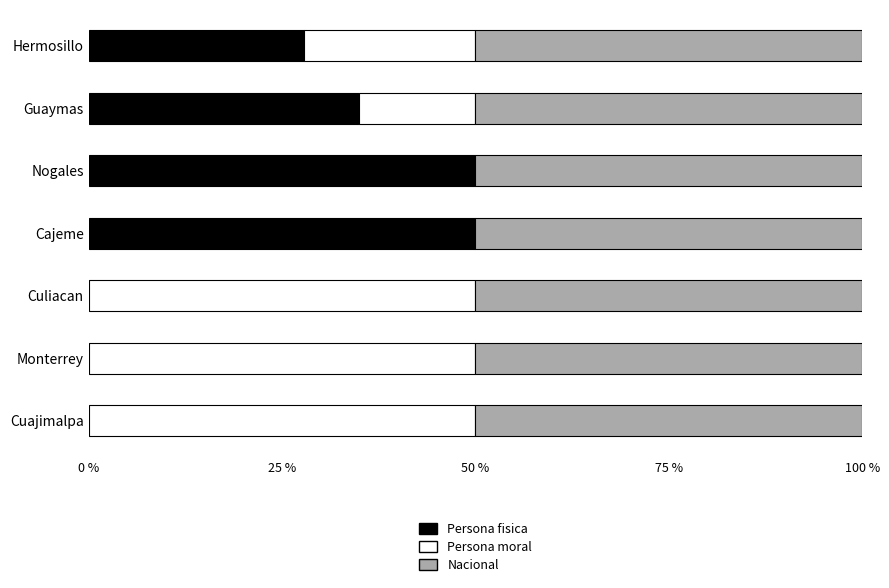

What is the total value across all series at Guaymas?

100.0